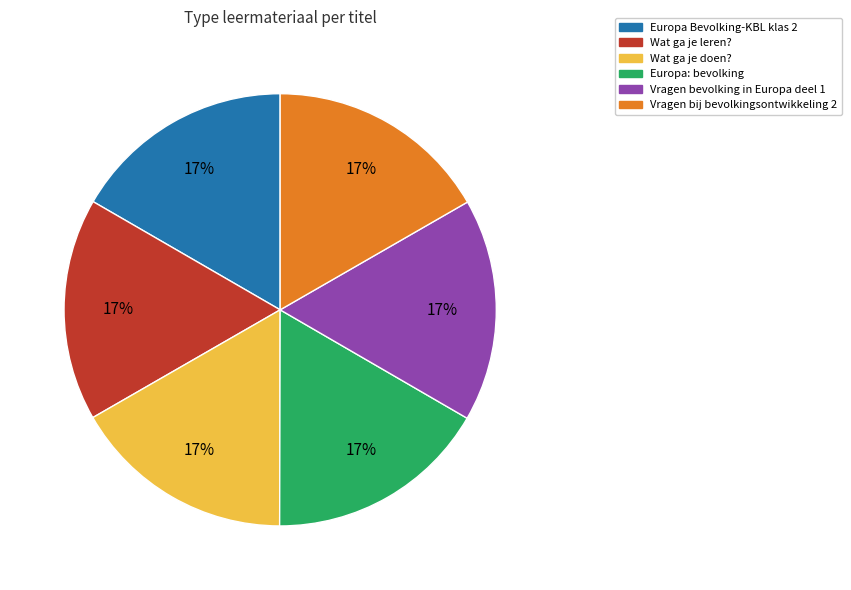

How many slices are in this pie chart?

6